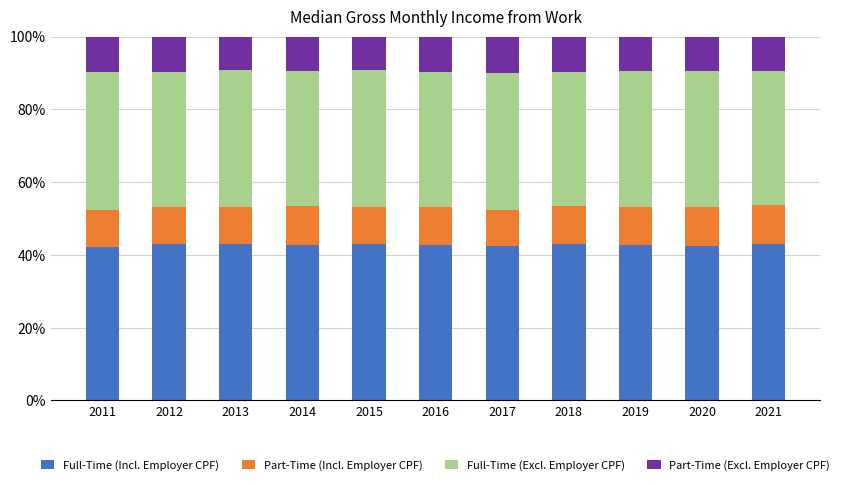

What is the average value of the Full-Time (Incl. Employer CPF) series?

42.7